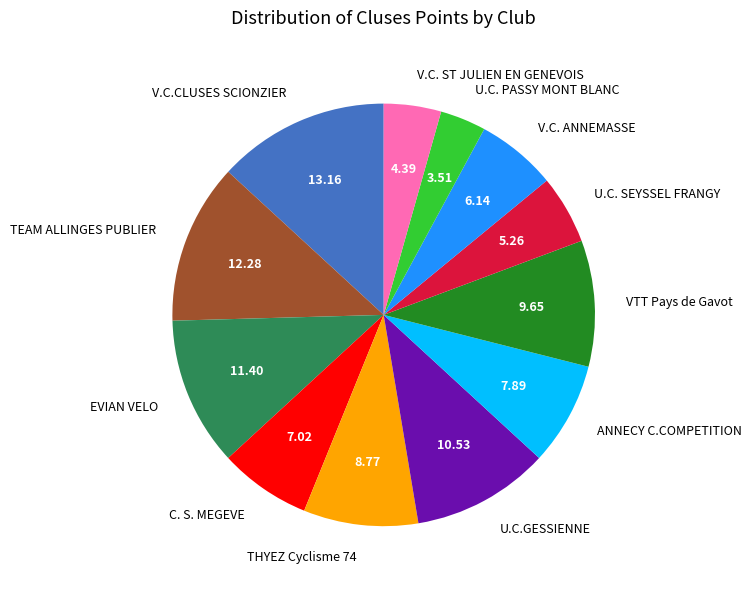

Is it true that EVIAN VELO is 11% of the pie?

True